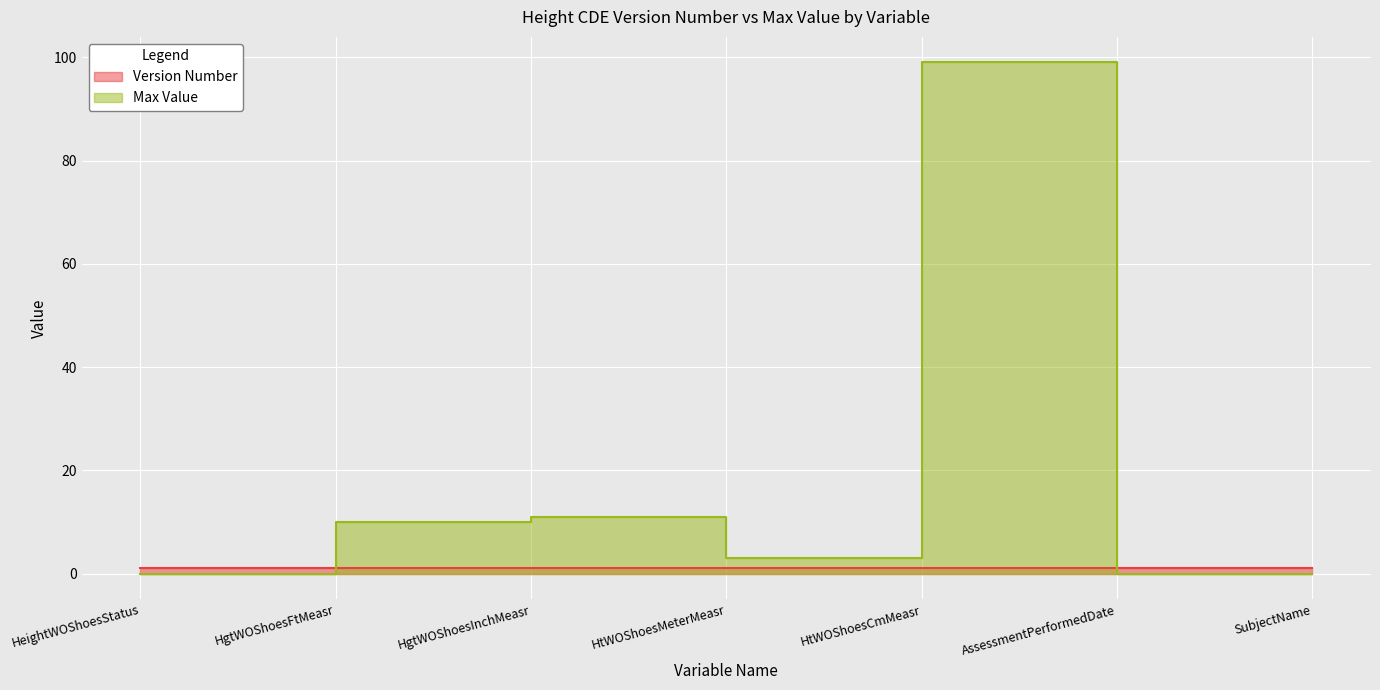

Does the chart display data point markers on the line(s)?

No